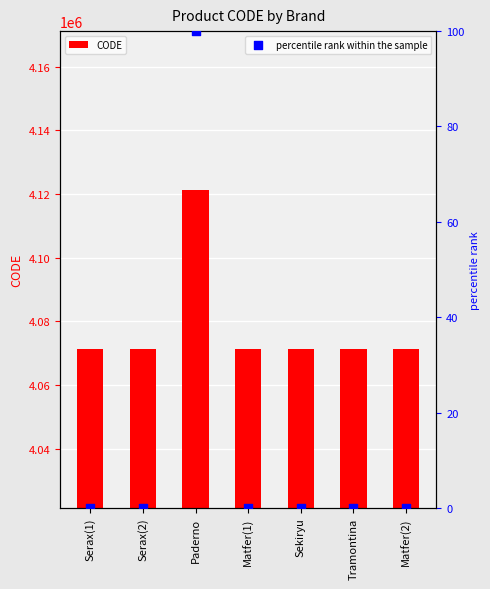

At which category is the sum across all series the highest?

Paderno